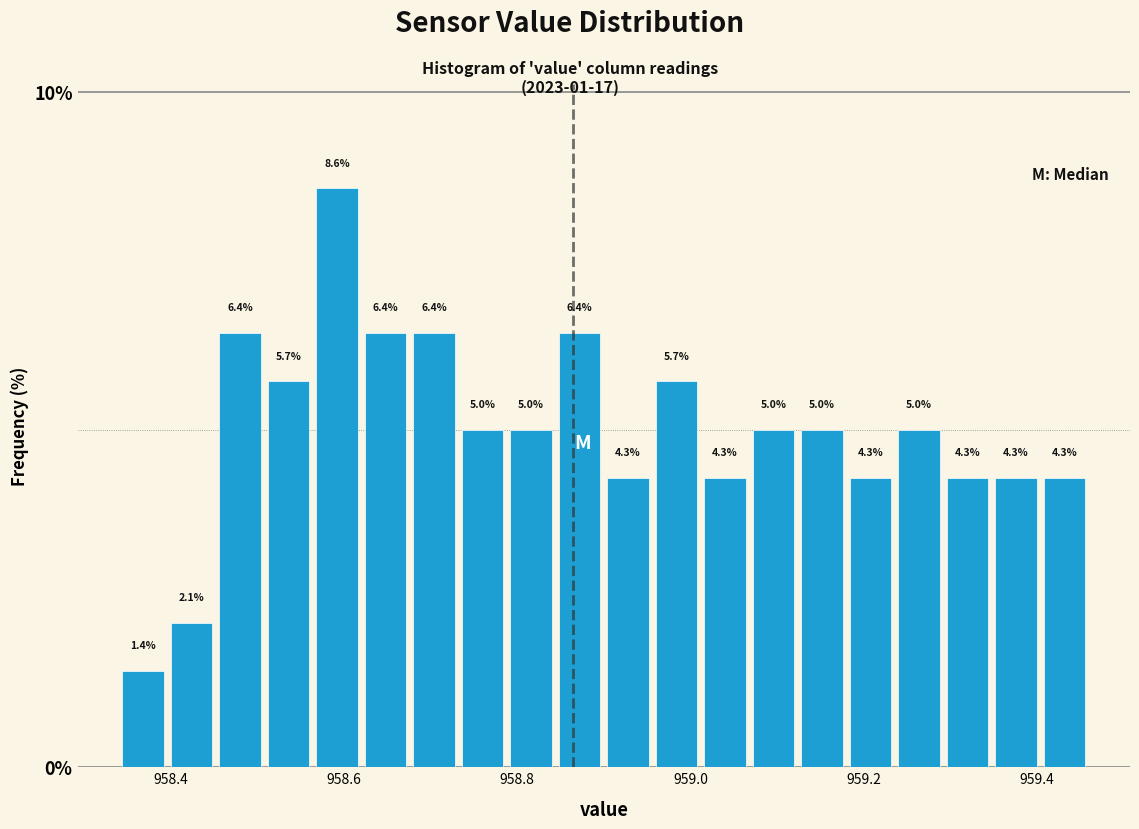

Around what value on the x-axis is the tallest bar? Give the approximate position of its centre, as read against the axis.

958.60